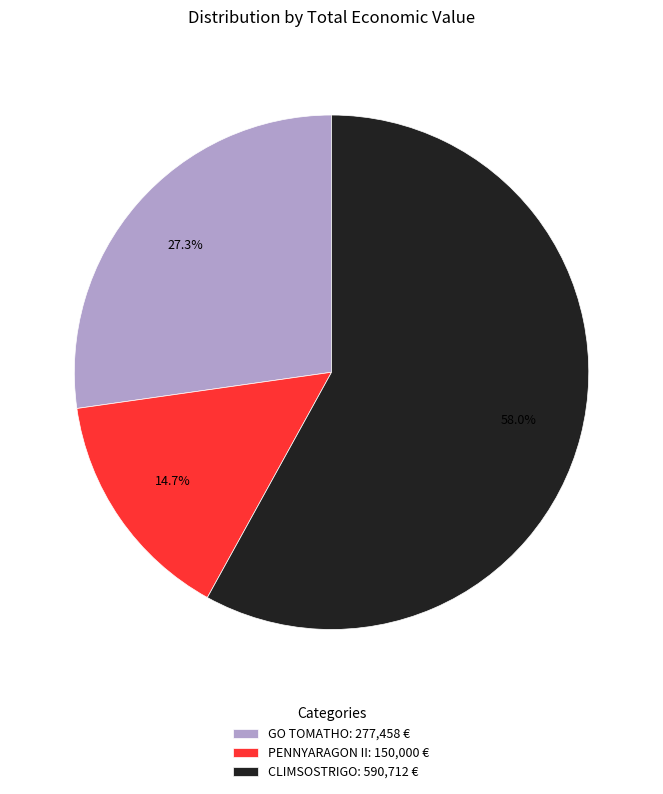

What percentage is the GO TOMATHO slice, to the nearest percent?

27%